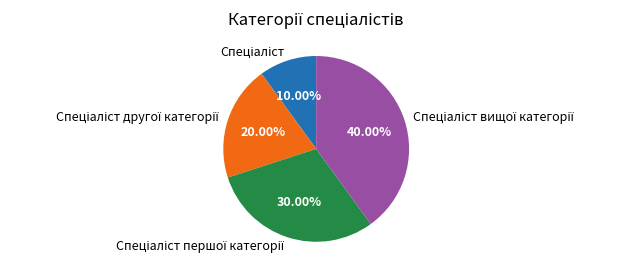

Is there any slice that represents more than half of the pie?

No